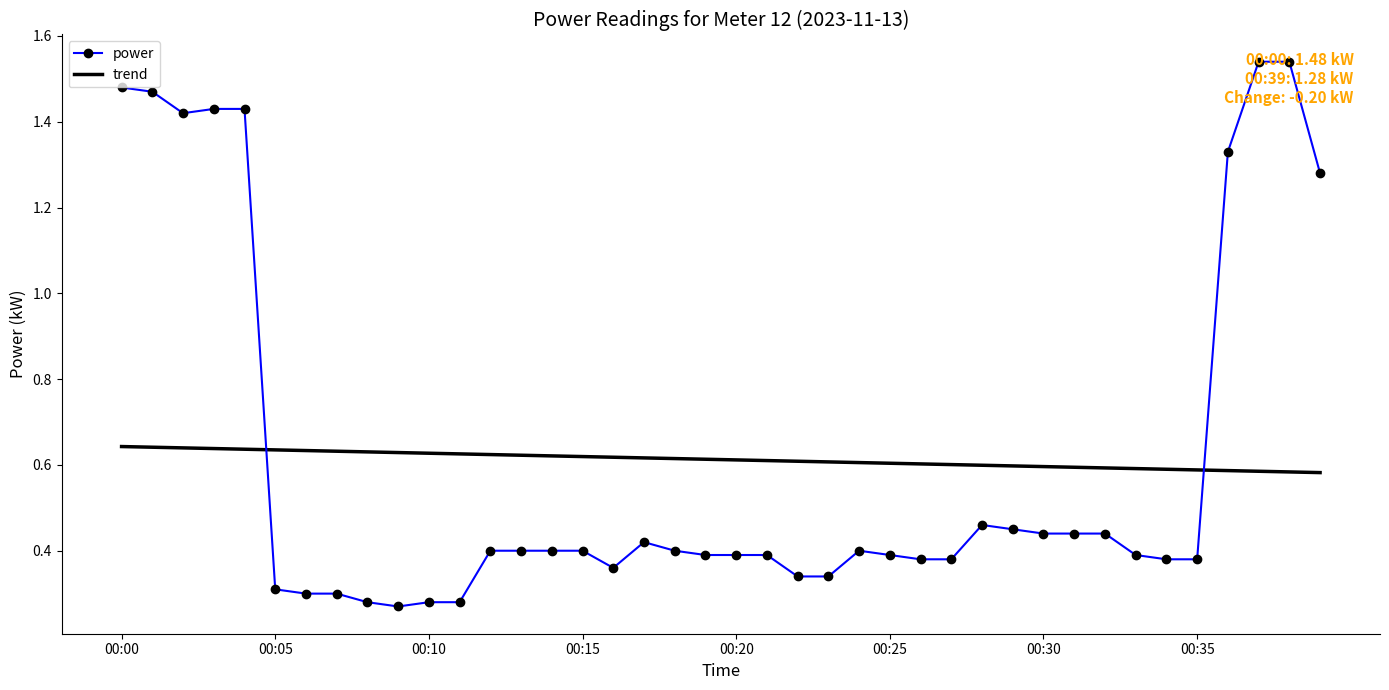

What are all the series names shown in the legend?

power, trend